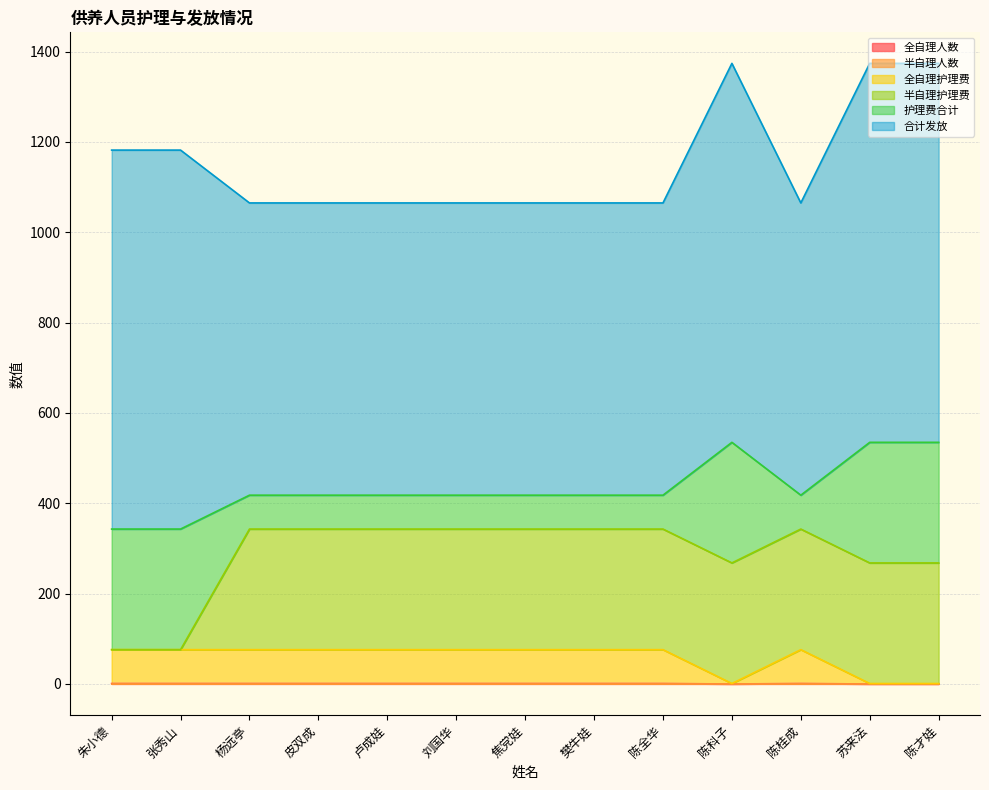

What is the highest value of the 全自理人数 series?

1